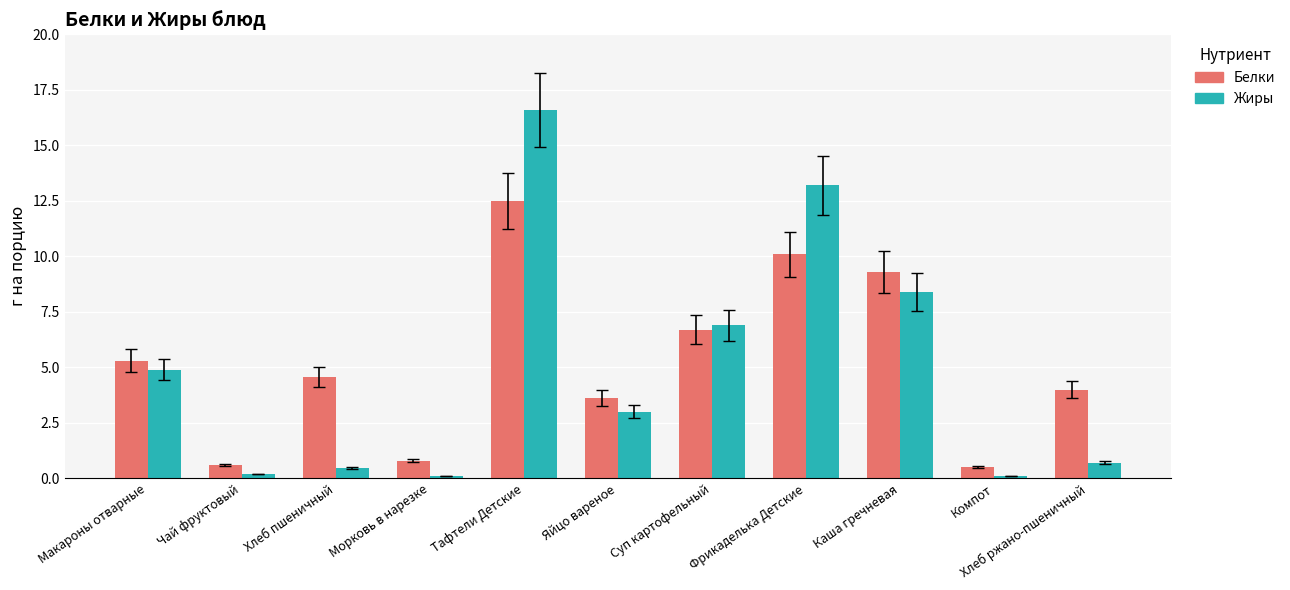

Reading right to left, what are all the values shown in this chart?

Белки: Хлеб ржано-пшеничный=4.0	Компот=0.5	Каша гречневая=9.3	Фрикаделька Детские=10.1	Суп картофельный=6.7	Яйцо вареное=3.6	Тафтели Детские=12.5	Морковь в нарезке=0.8	Хлеб пшеничный=4.6	Чай фруктовый=0.6	Макароны отварные=5.3
Жиры: Хлеб ржано-пшеничный=0.7	Компот=0.1	Каша гречневая=8.4	Фрикаделька Детские=13.2	Суп картофельный=6.9	Яйцо вареное=3.0	Тафтели Детские=16.6	Морковь в нарезке=0.1	Хлеб пшеничный=0.5	Чай фруктовый=0.2	Макароны отварные=4.9